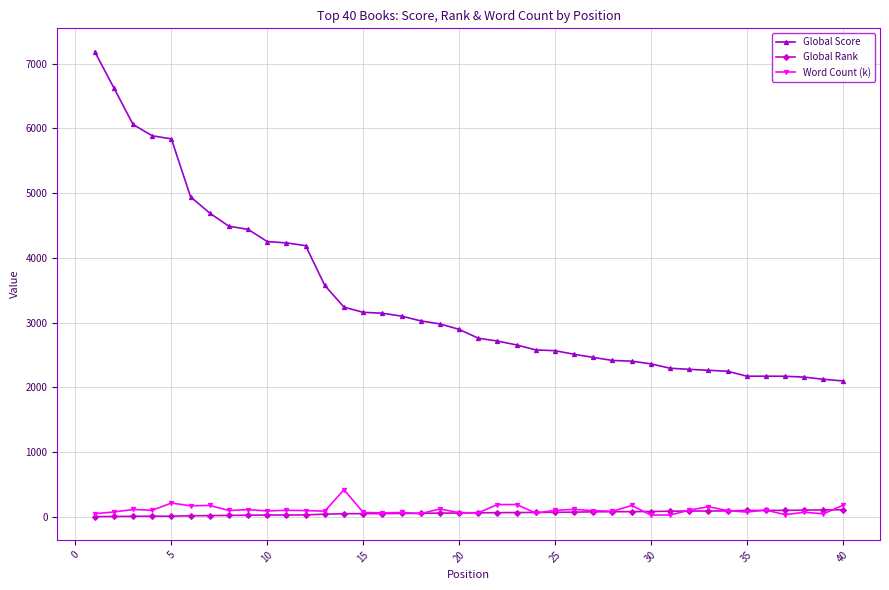

Which series has the largest total across all categories?

Global Score